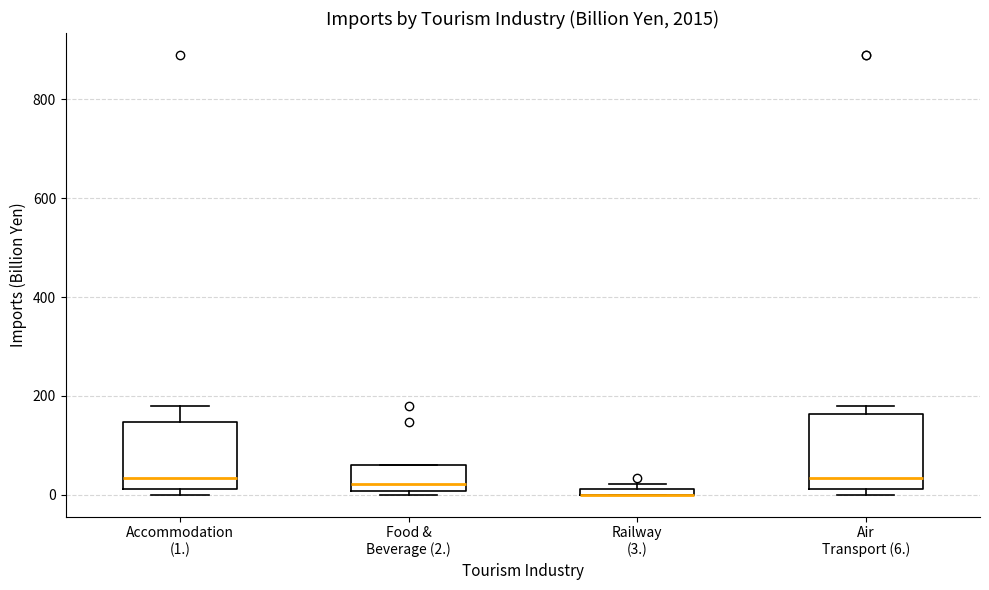

Where is the upper edge of the box for Air Transport (6.) on the y-axis? The values are not printed on the chart, so give them approximately, as read against the axis.

160